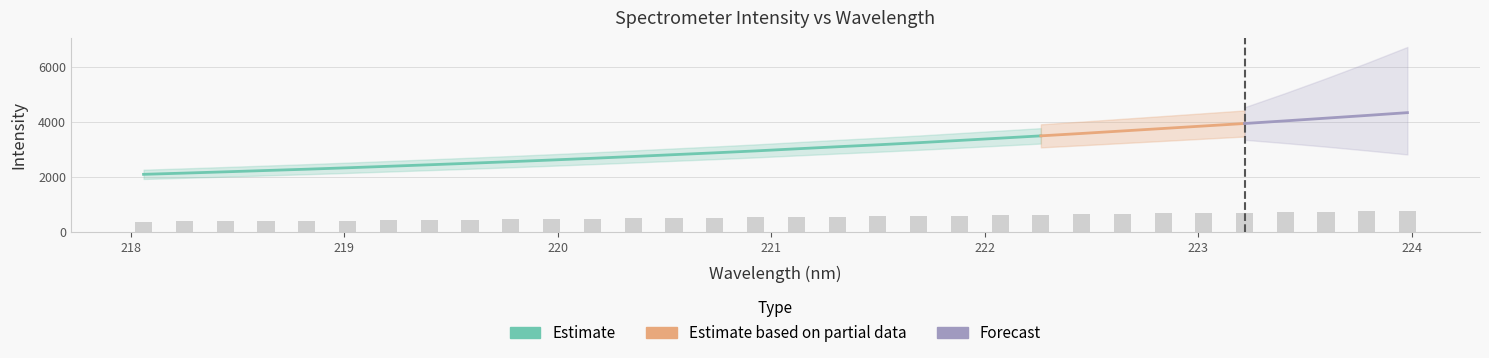

Reading left to right, list all the values displayed in this chart.

0=2094.1	1=2138.8	2=2185.2	3=2233.1	4=2280.5	5=2331.8	6=2386.2	7=2440.7	8=2496.5	9=2554.1	10=2613.8	11=2676.0	12=2740.8	13=2808.1	14=2874.0	15=2943.6	16=3019.3	17=3094.1	18=3165.4	19=3241.6	20=3323.6	21=3406.0	22=3489.8	23=3576.5	24=3667.0	25=3757.0	26=3847.6	27=3937.5	28=4033.0	29=4131.3	30=4229.6	31=4331.4